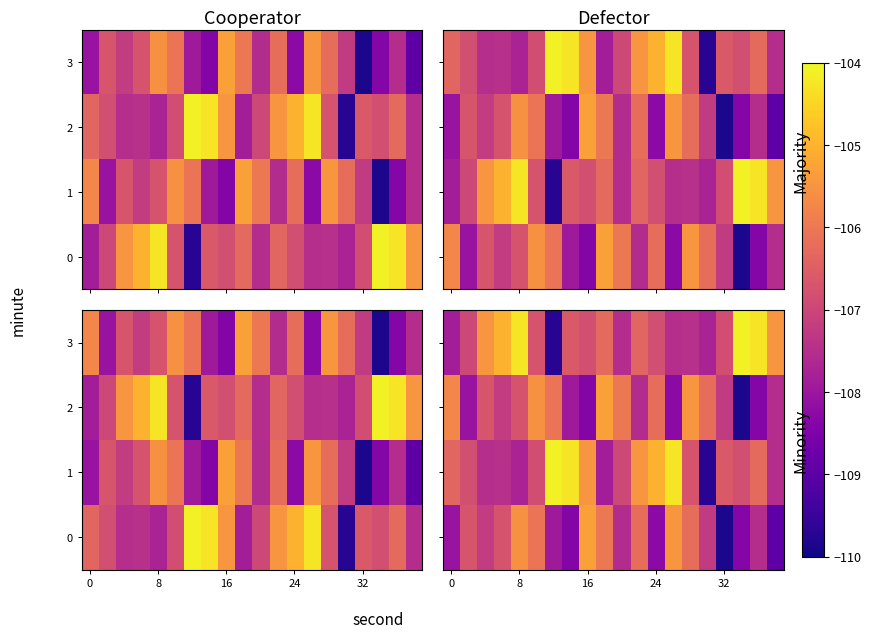

What is the lowest value of the 3 series?

-109.7